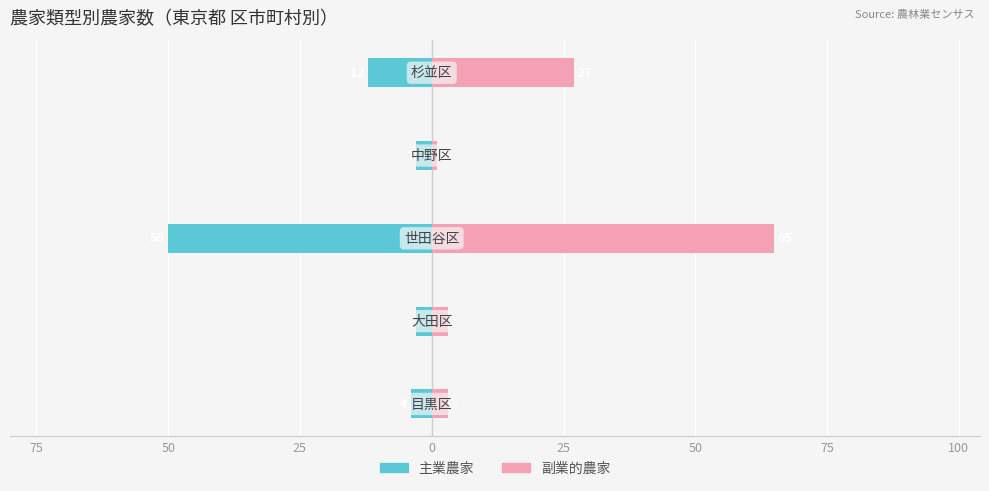

How many values in the 主業農家 series exceed -4?

2